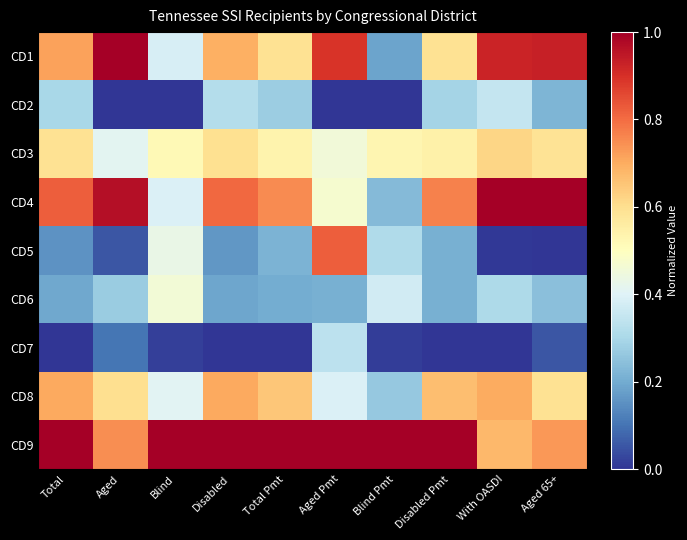

Reading left to right, transcribe all the data shown in this chart.

CD1: Total=0.7	Aged=1.0	Blind=0.4	Disabled=0.7	Total Pmt=0.6	Aged Pmt=0.9	Blind Pmt=0.2	Disabled Pmt=0.6	With OASDI=0.9	Aged 65+=0.9
CD2: Total=0.3	Aged=0.0	Blind=0.0	Disabled=0.3	Total Pmt=0.3	Aged Pmt=0.0	Blind Pmt=0.0	Disabled Pmt=0.3	With OASDI=0.3	Aged 65+=0.2
CD3: Total=0.6	Aged=0.4	Blind=0.5	Disabled=0.6	Total Pmt=0.5	Aged Pmt=0.5	Blind Pmt=0.5	Disabled Pmt=0.5	With OASDI=0.6	Aged 65+=0.6
CD4: Total=0.8	Aged=1.0	Blind=0.4	Disabled=0.8	Total Pmt=0.8	Aged Pmt=0.5	Blind Pmt=0.2	Disabled Pmt=0.8	With OASDI=1.0	Aged 65+=1.0
CD5: Total=0.2	Aged=0.1	Blind=0.4	Disabled=0.2	Total Pmt=0.2	Aged Pmt=0.8	Blind Pmt=0.3	Disabled Pmt=0.2	With OASDI=0.0	Aged 65+=0.0
CD6: Total=0.2	Aged=0.3	Blind=0.5	Disabled=0.2	Total Pmt=0.2	Aged Pmt=0.2	Blind Pmt=0.4	Disabled Pmt=0.2	With OASDI=0.3	Aged 65+=0.2
CD7: Total=0.0	Aged=0.1	Blind=0.0	Disabled=0.0	Total Pmt=0.0	Aged Pmt=0.3	Blind Pmt=0.0	Disabled Pmt=0.0	With OASDI=0.0	Aged 65+=0.1
CD8: Total=0.7	Aged=0.6	Blind=0.4	Disabled=0.7	Total Pmt=0.7	Aged Pmt=0.4	Blind Pmt=0.3	Disabled Pmt=0.7	With OASDI=0.7	Aged 65+=0.6
CD9: Total=1.0	Aged=0.7	Blind=1.0	Disabled=1.0	Total Pmt=1.0	Aged Pmt=1.0	Blind Pmt=1.0	Disabled Pmt=1.0	With OASDI=0.7	Aged 65+=0.7